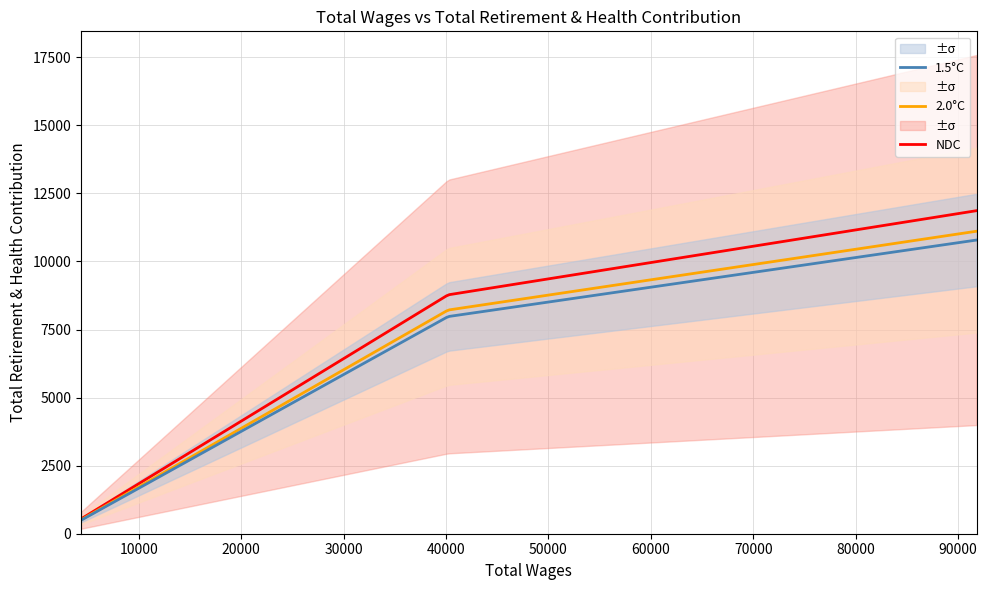

Rank the categories by value from lowest to highest.

4370.0, 40207.0, 91798.0